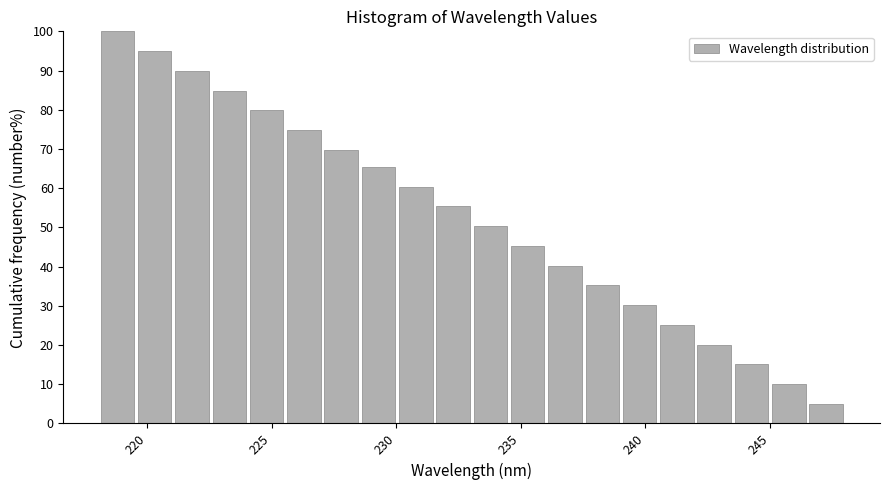

Read against the x-axis, roughly where is the centre of the tallest bar?

219.0